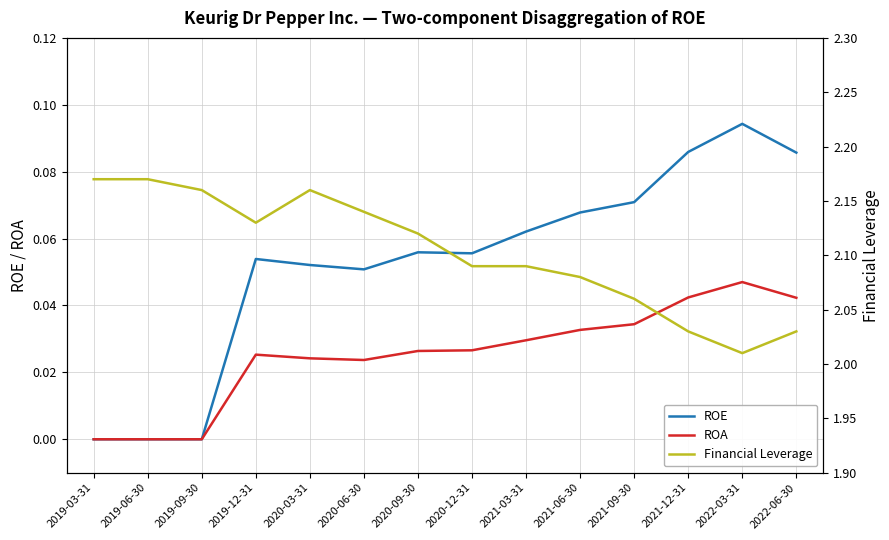

Is this an area chart (filled region under the line)?

No